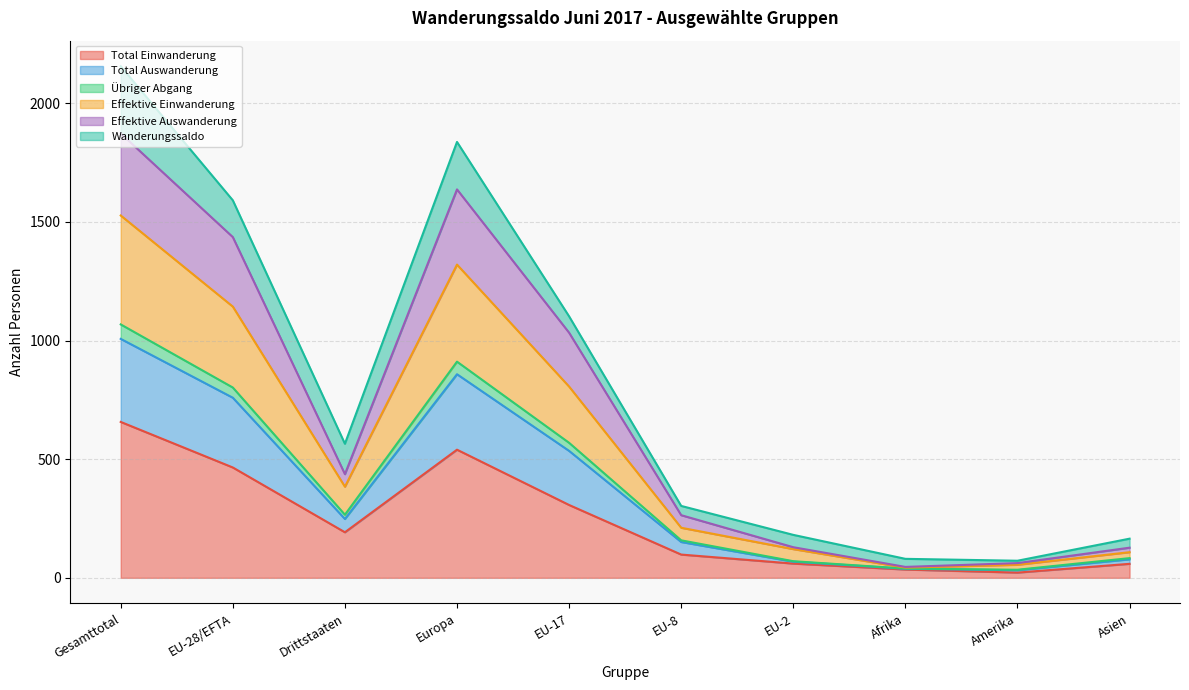

What is the label of the 6th point from the right?

EU-17